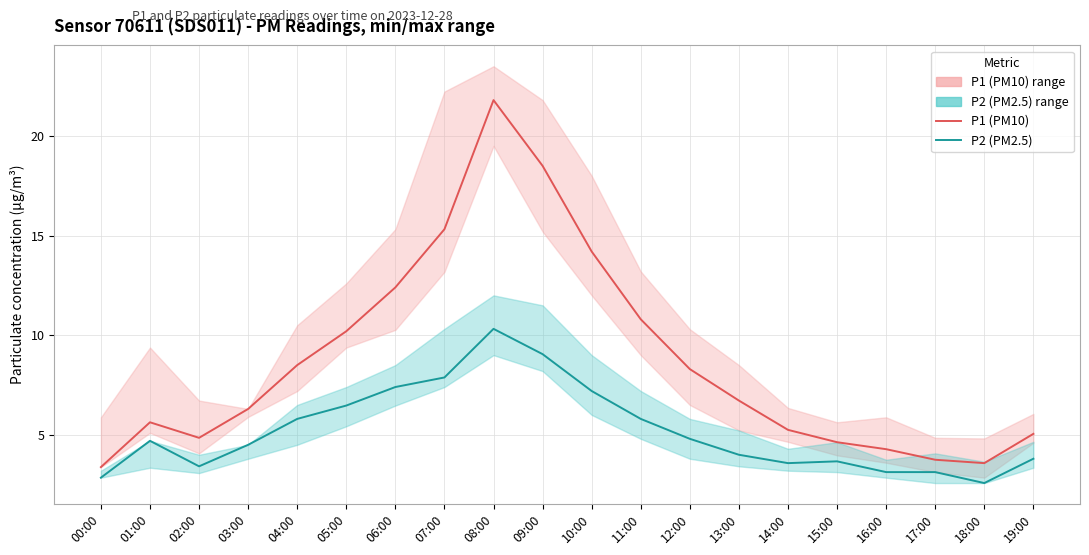

Count the number of categories in the chart.

20